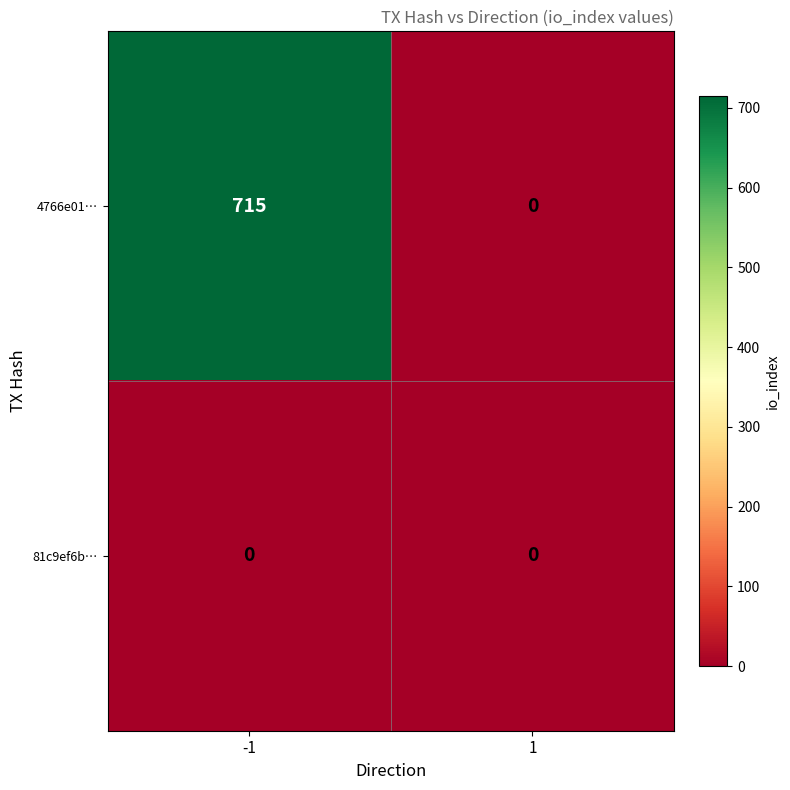

What is the maximum value shown in the chart?

715